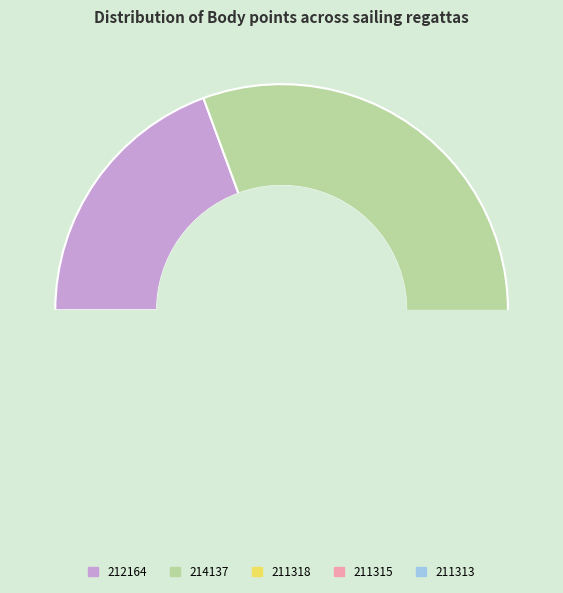

Approximately how many times larger is the value at 211318 compared to 211313?

0.5